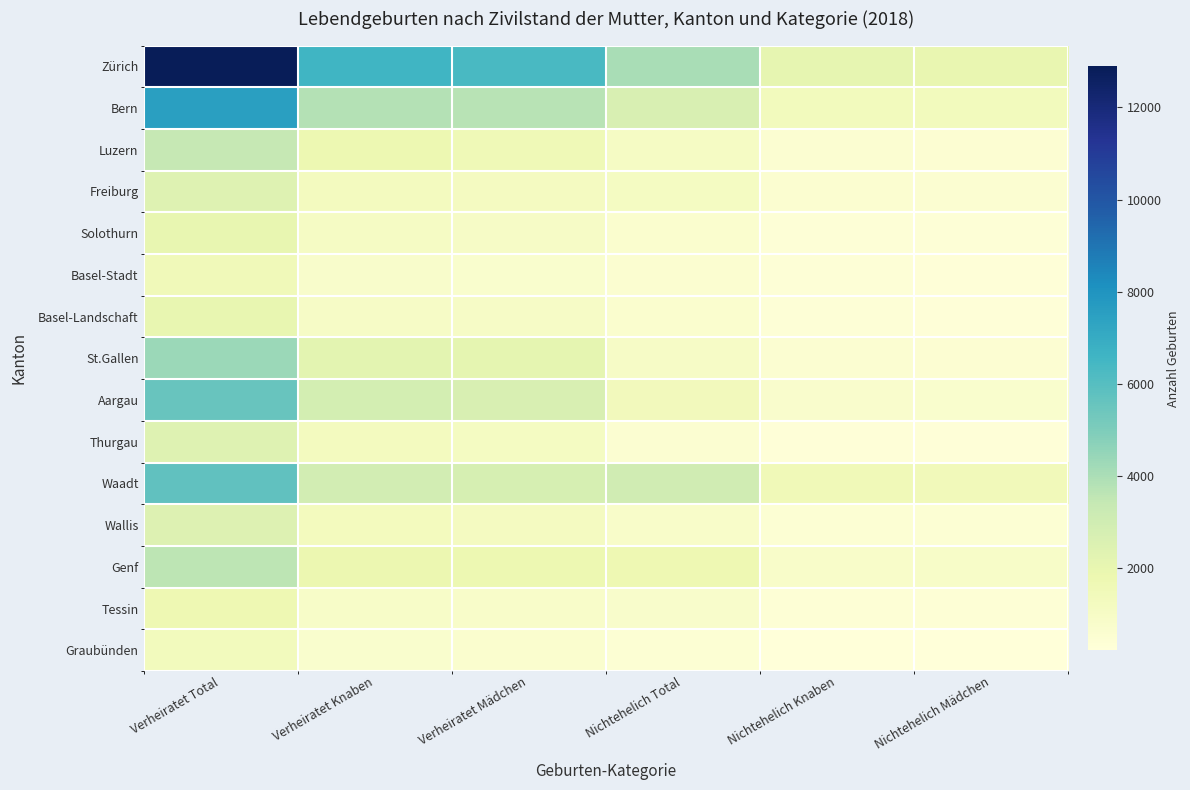

Which has a higher value, Verheiratet Total or Verheiratet Mädchen?

Verheiratet Total